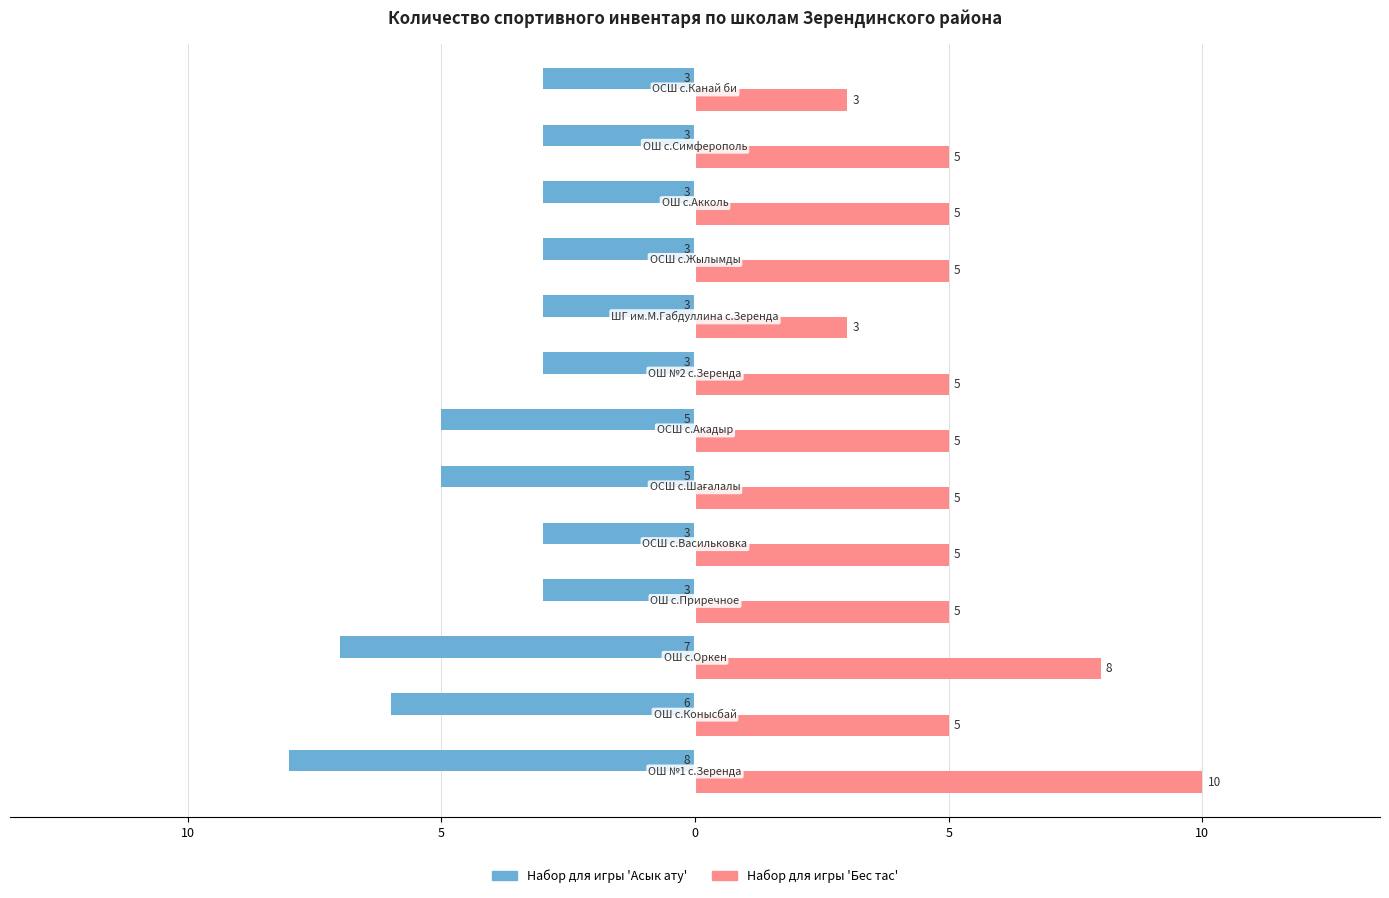

How many Набор для игры 'Бес тас' values are between 5 and 6?

9